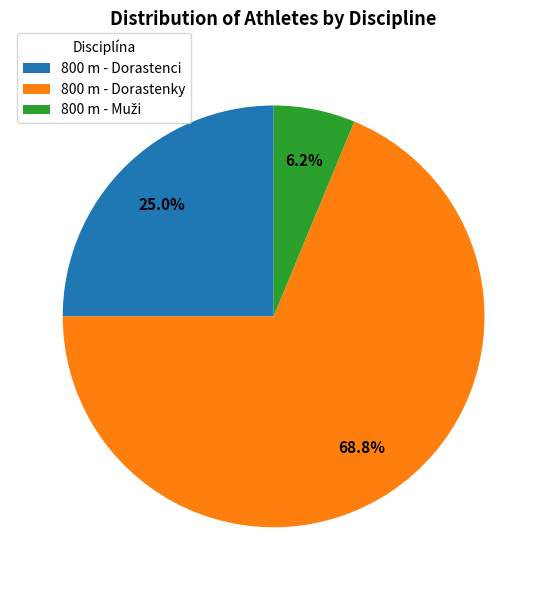

To the nearest percent, what is the average slice percentage?

33%